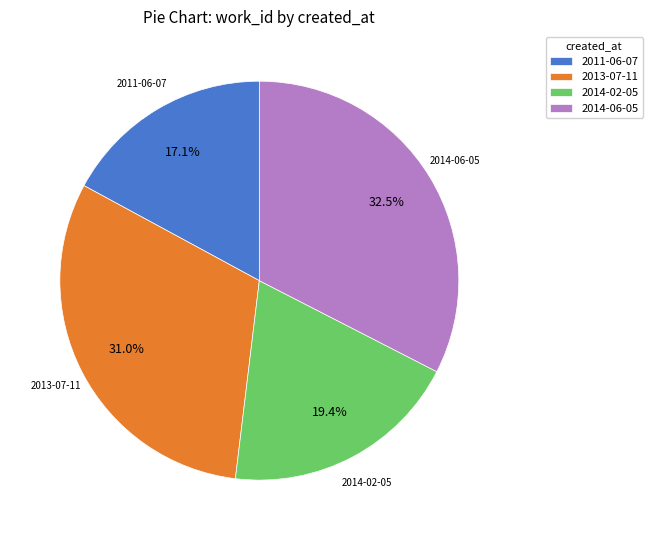

What percentage is the 2014-02-05 slice, to the nearest percent?

19%